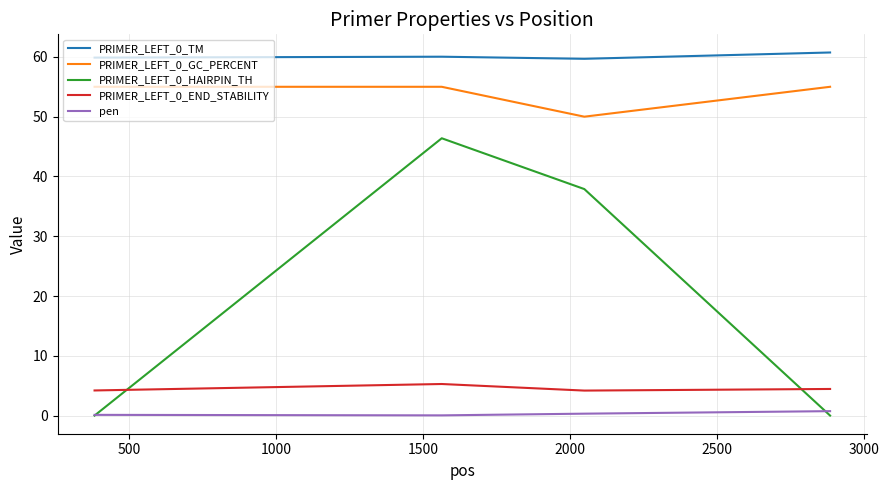

What is the minimum value for PRIMER_LEFT_0_GC_PERCENT?

50.0